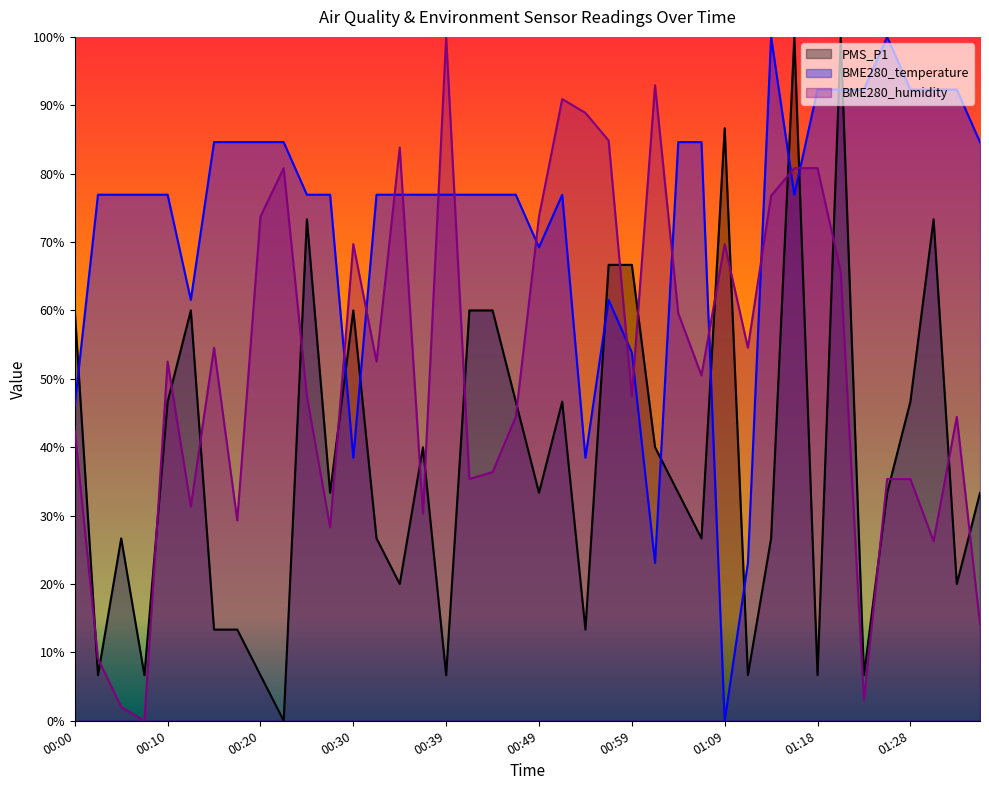

What is the average value of the PMS_P1 series?

38.3